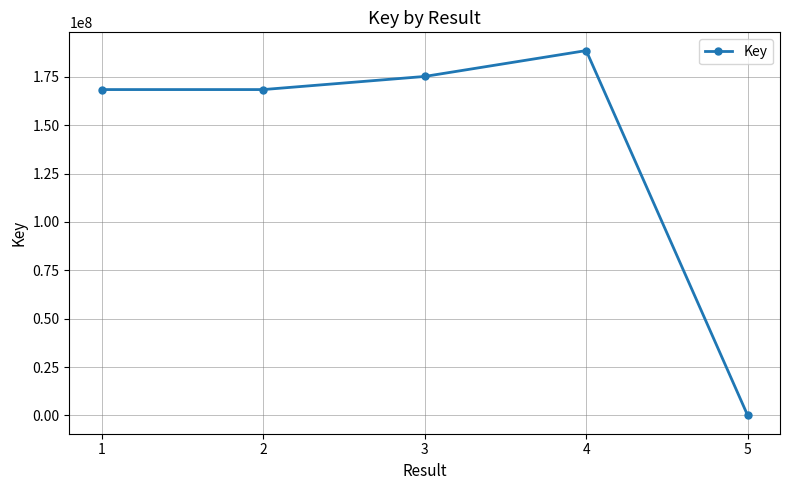

Count the number of data series in this chart.

1